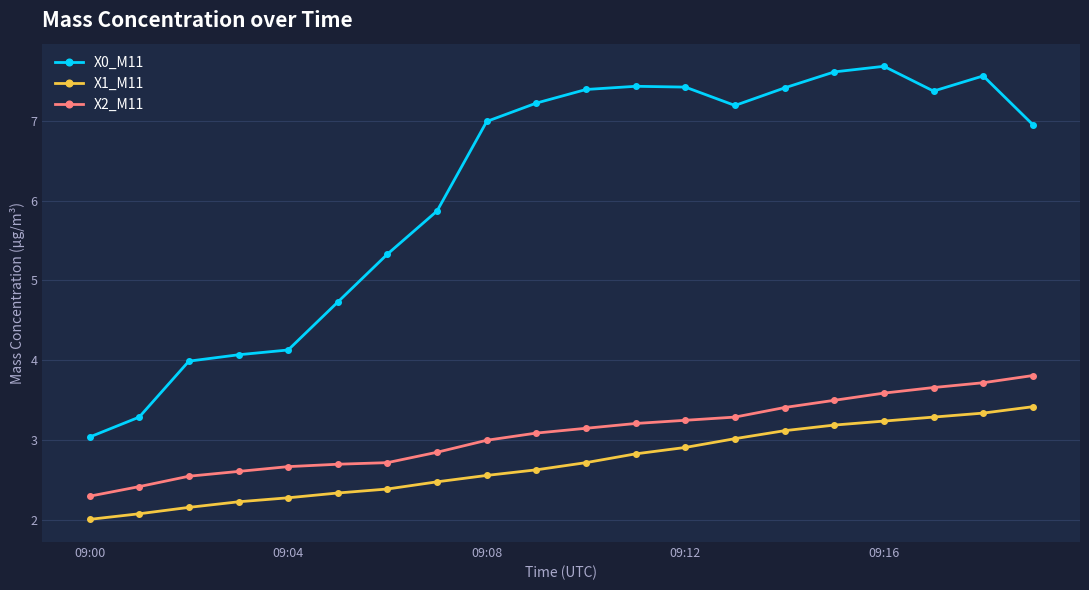

At how many categories does at least one series exceed 6?

12